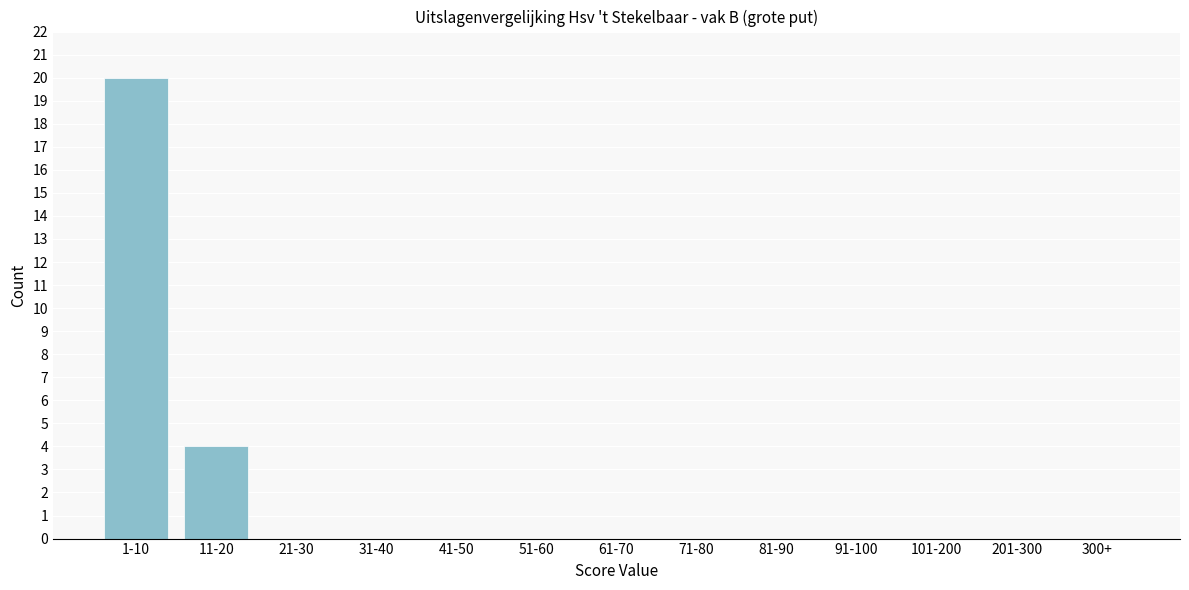

Reading left to right, what are all the values shown in this chart?

1-10=20	11-20=4	21-30=0	31-40=0	41-50=0	51-60=0	61-70=0	71-80=0	81-90=0	91-100=0	101-200=0	201-300=0	300+=0